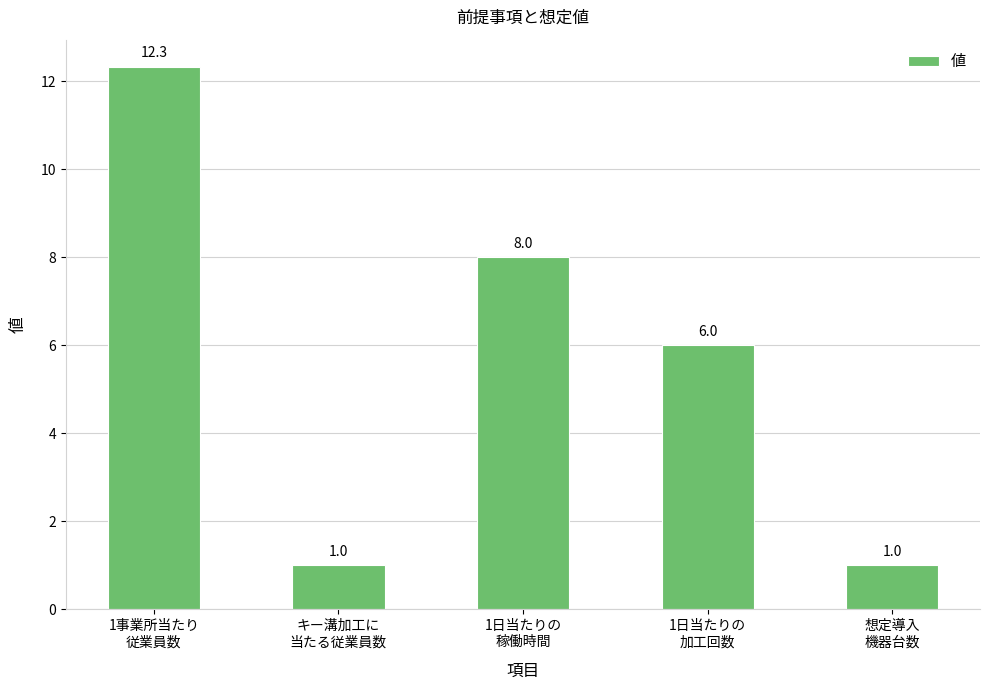

True or false: the data shows 6.0 at 1日当たりの
加工回数.

True